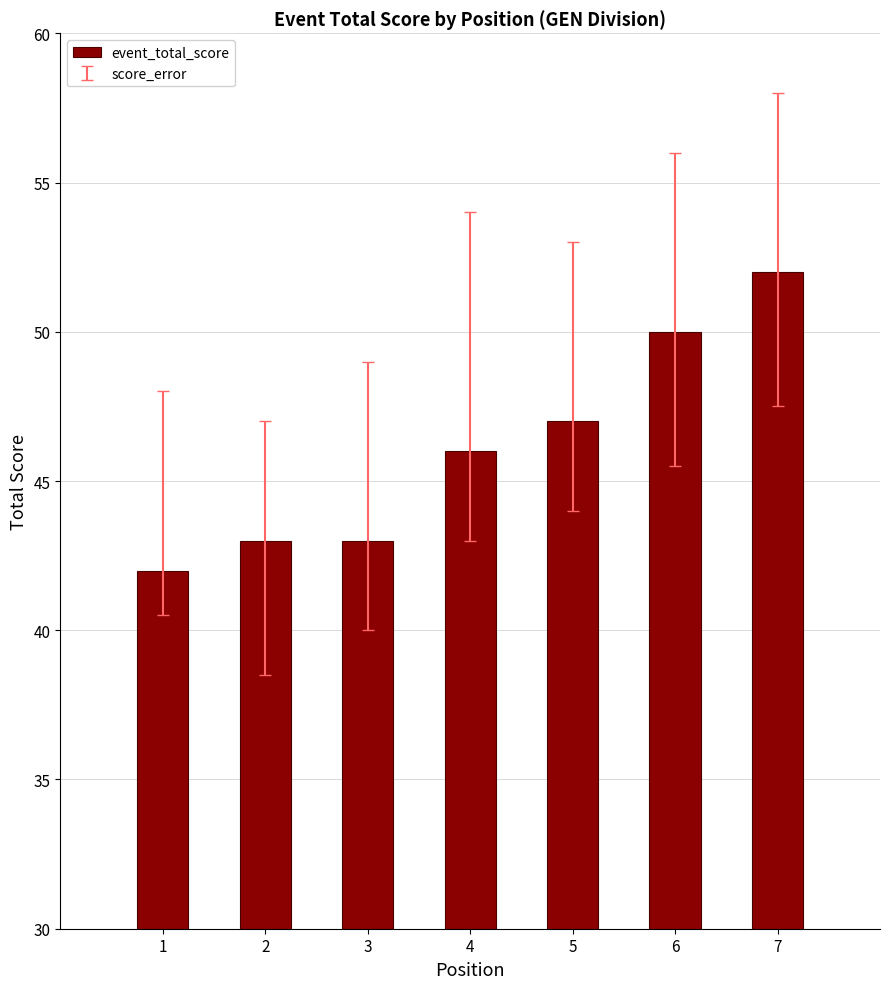

The value at 1 is 42. True or false?

True